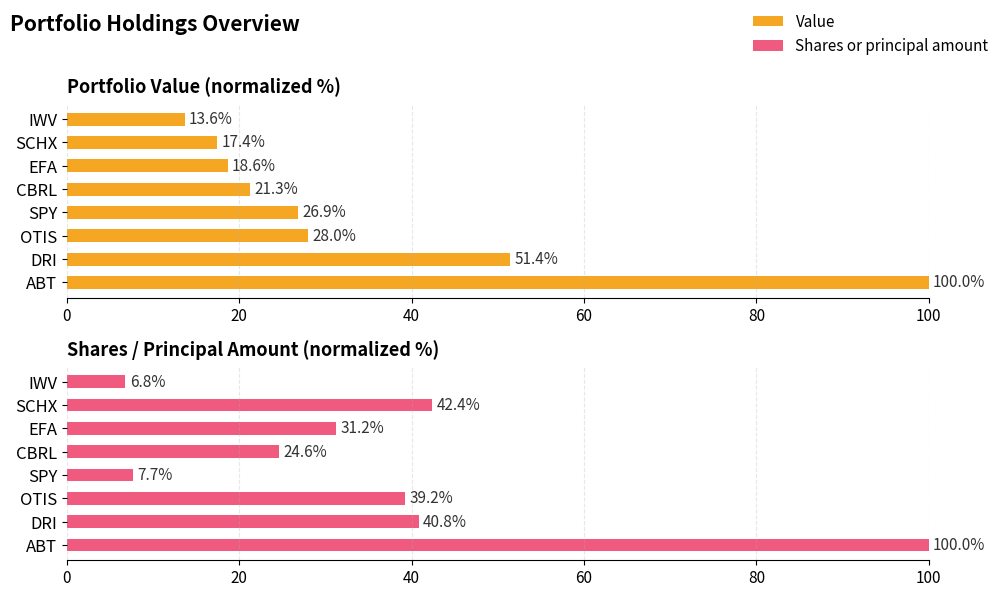

What is the difference between the maximum and minimum values in the Value series?

86.4